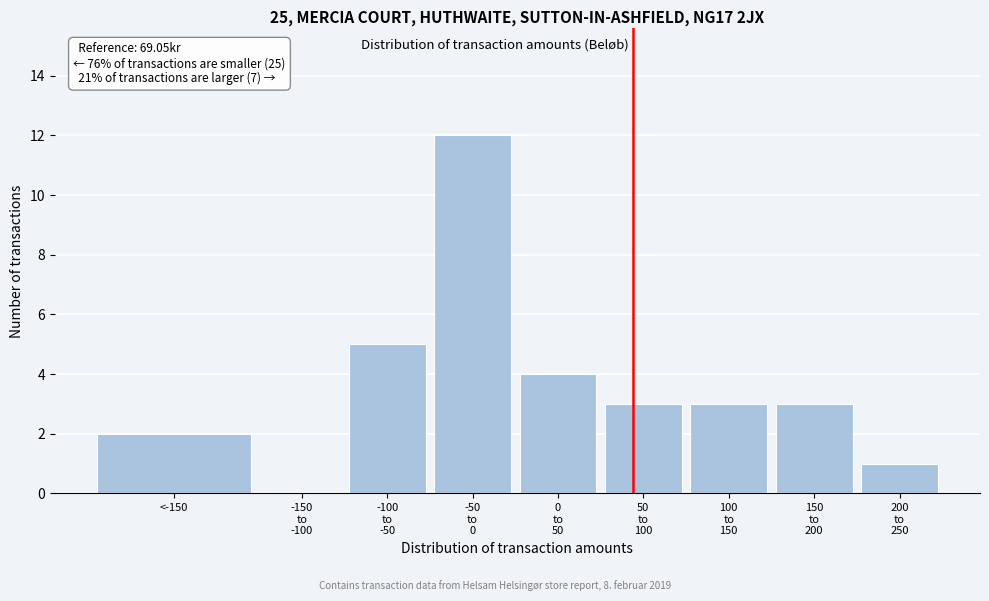

The value at <-150 is 3. True or false?

False